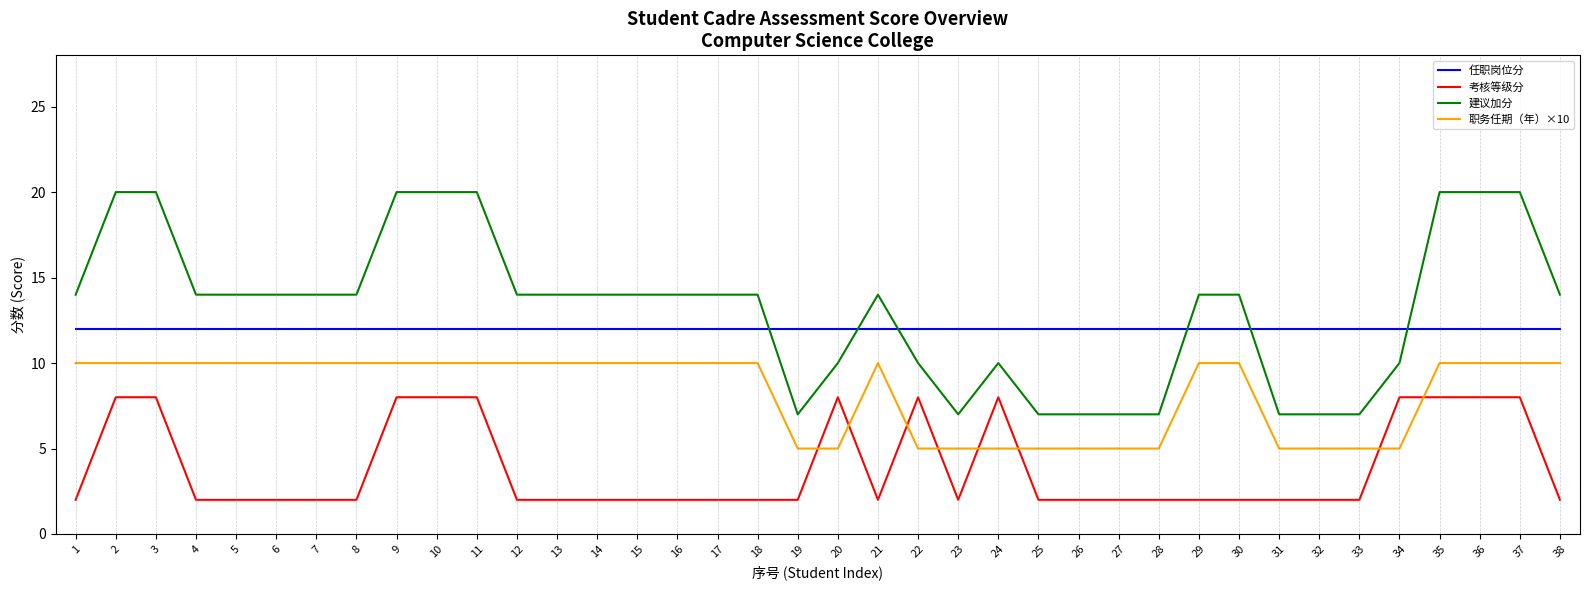

True or false: 职务任期（年）×10 and 建议加分 intersect in this chart.

False